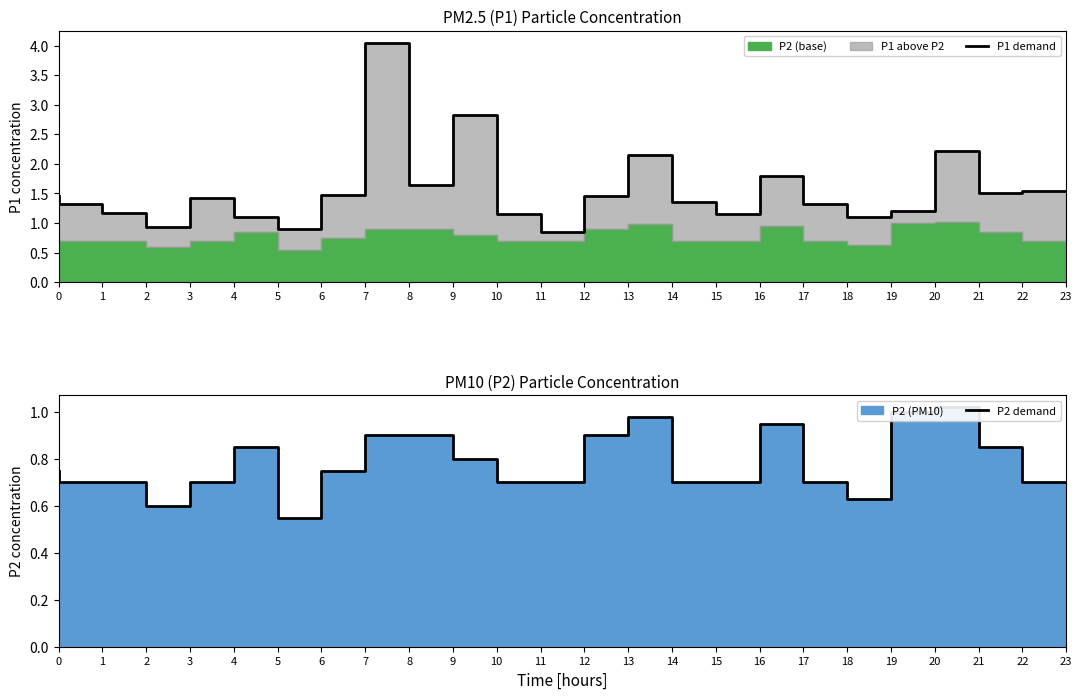

True or false: P1 demand and P2 demand cross at least once.

False